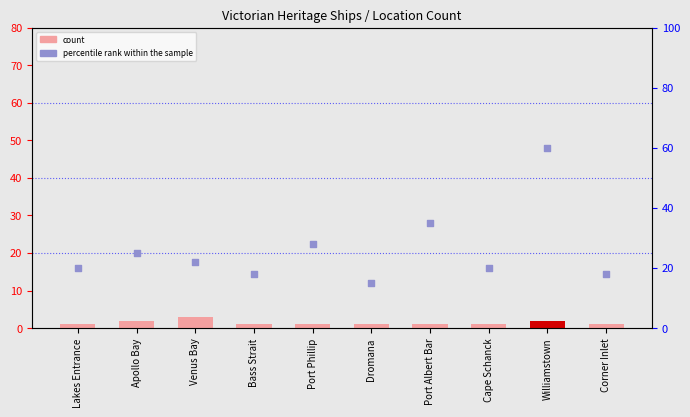

Which series contains the lowest Y value?

count